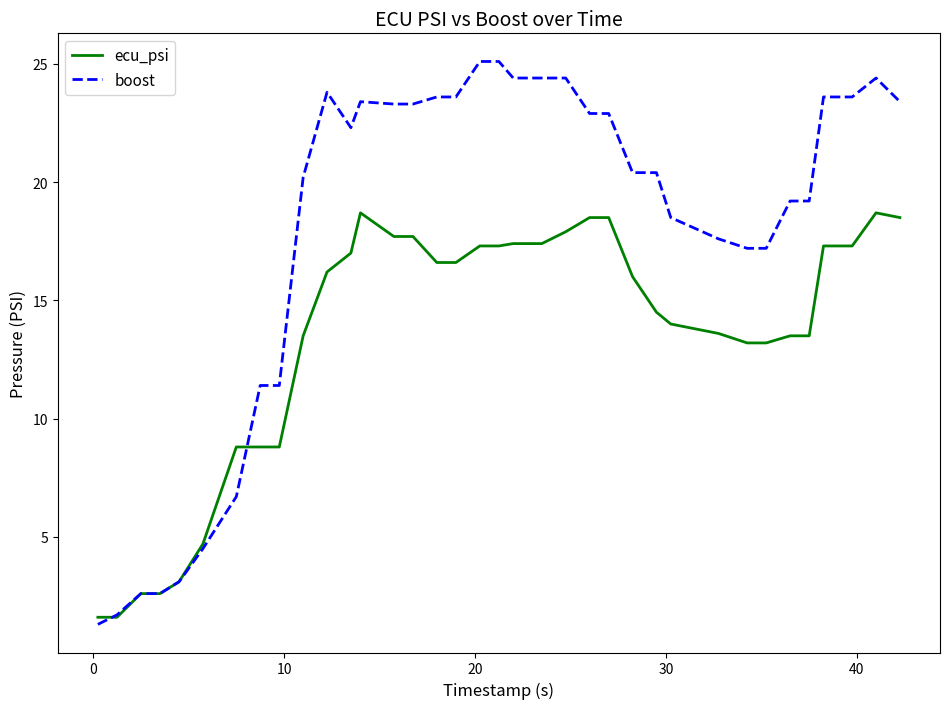

Which series has the widest spread of values?

boost